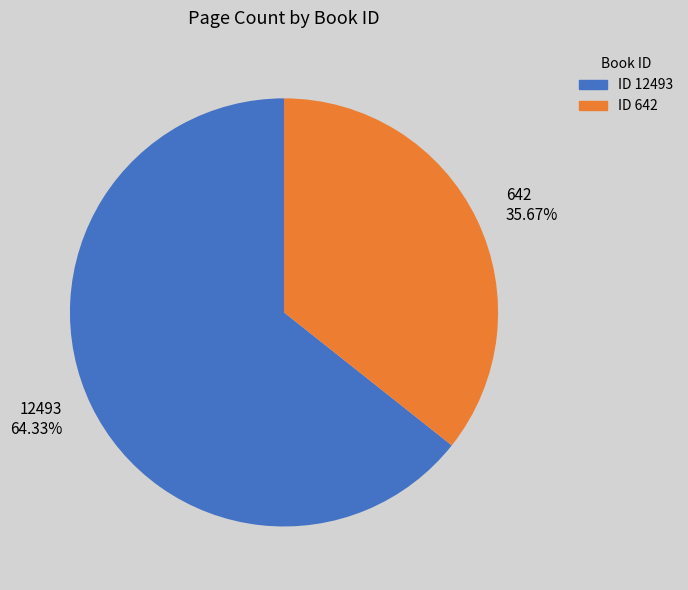

Which has a higher value, 642 or 12493?

12493